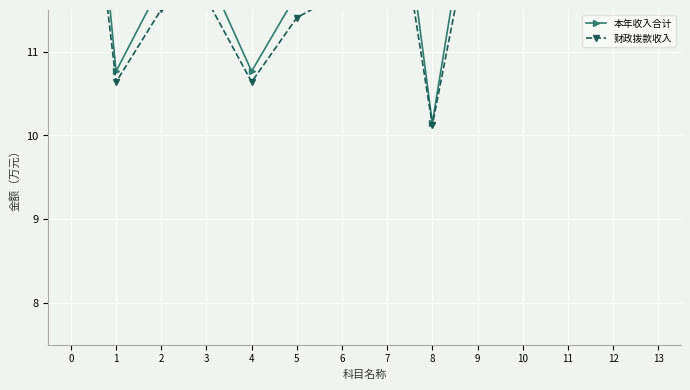

How many values in the 财政拨款收入 series are below 11?

3